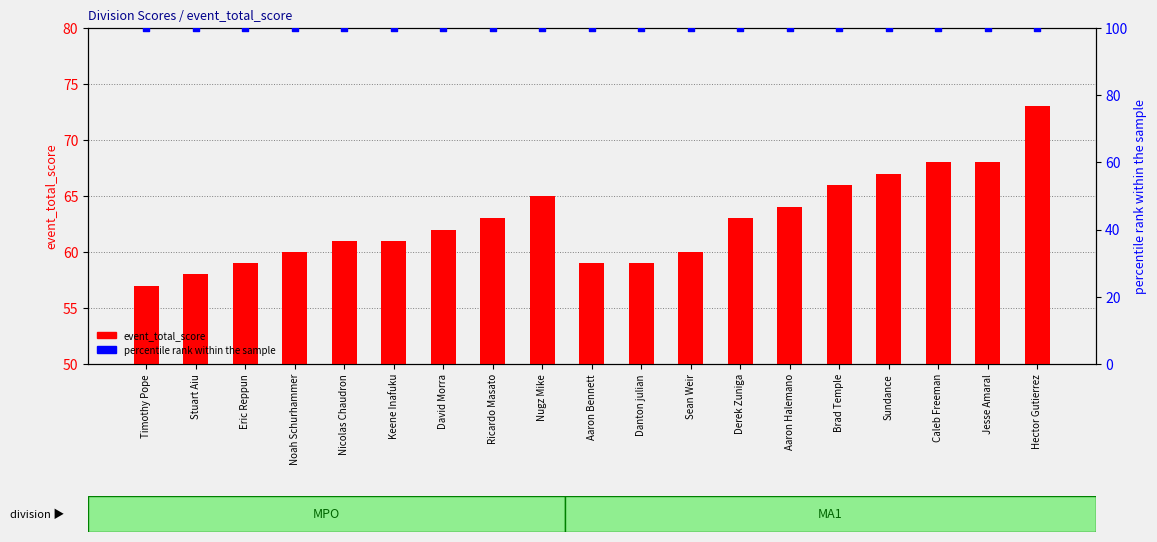

What are all the series names shown in the legend?

event_total_score, percentile rank within the sample